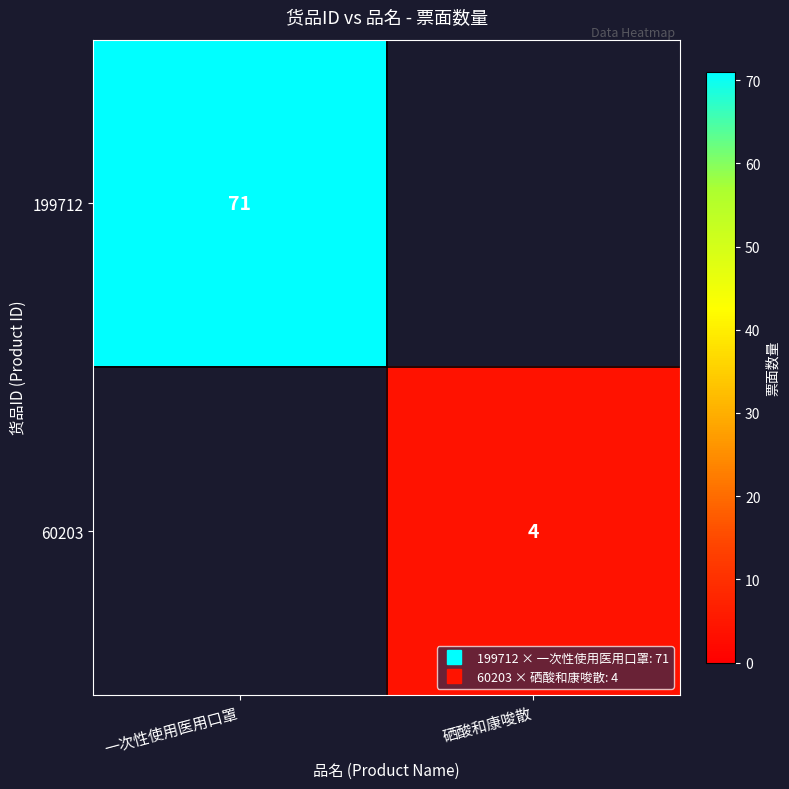

Count the number of categories in the chart.

2